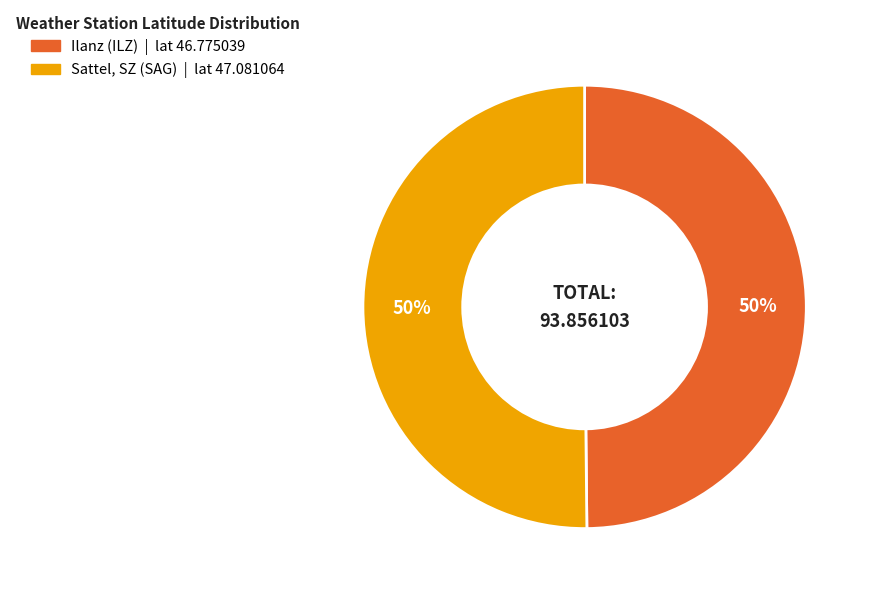

What is the ratio of the value at Sattel, SZ (SAG) to the value at Ilanz (ILZ)?

1.0